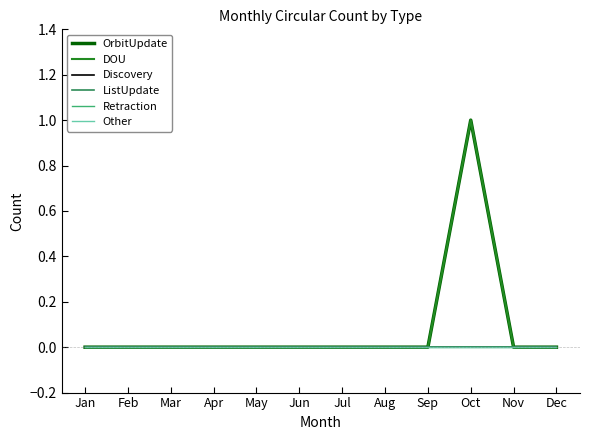

Is this an area chart (filled region under the line)?

No